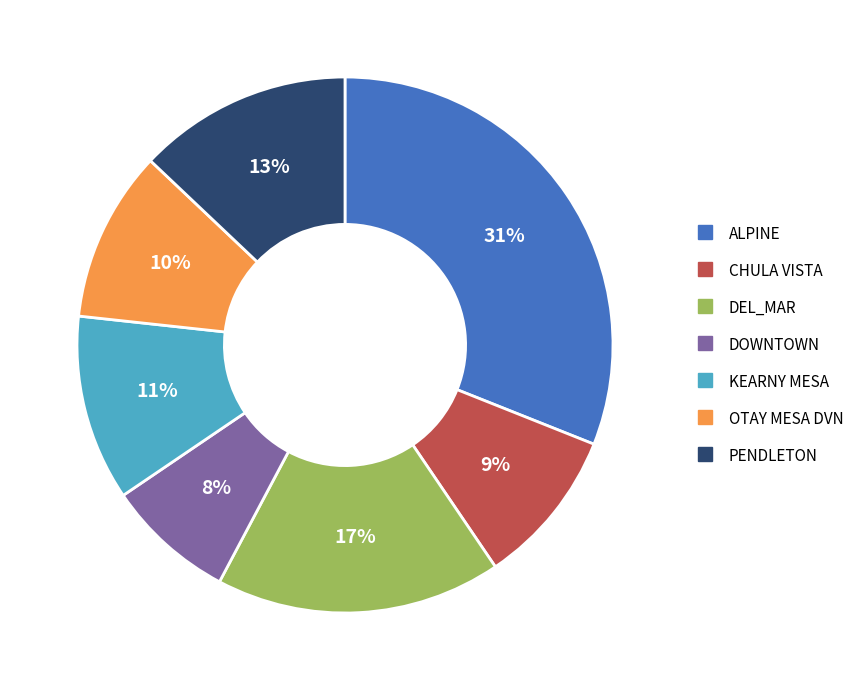

To the nearest percent, what percentage of the pie is ALPINE?

31%